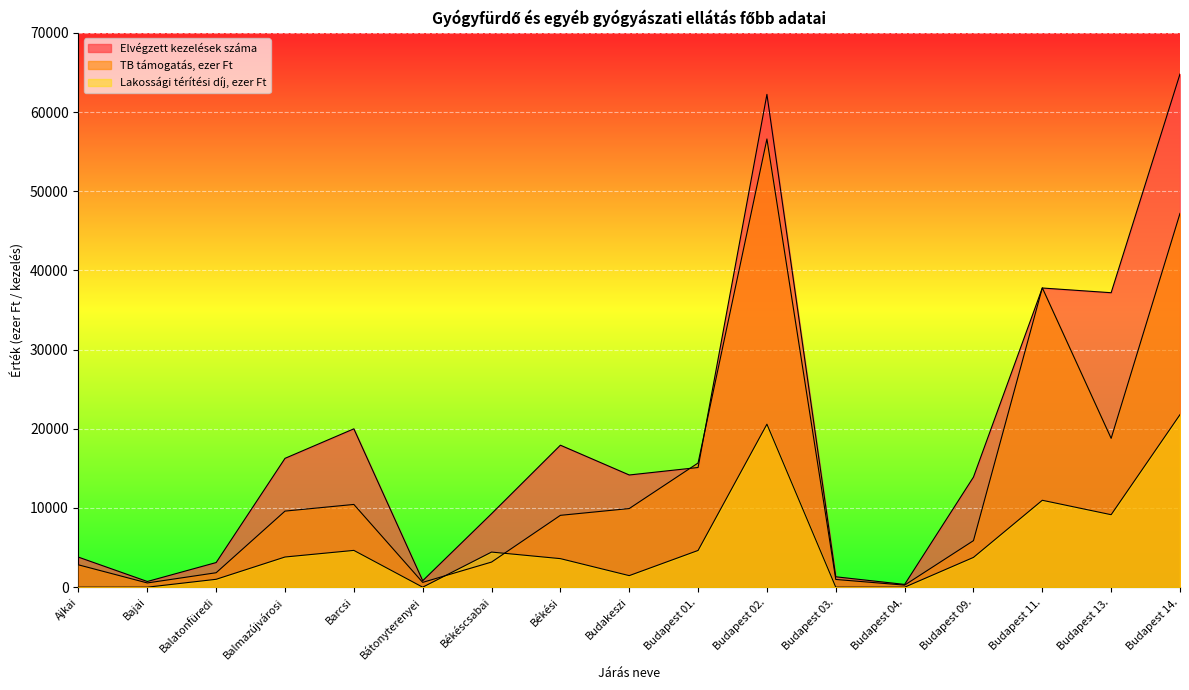

True or false: Elvégzett kezelések száma and Lakossági térítési díj, ezer Ft cross at least once.

False